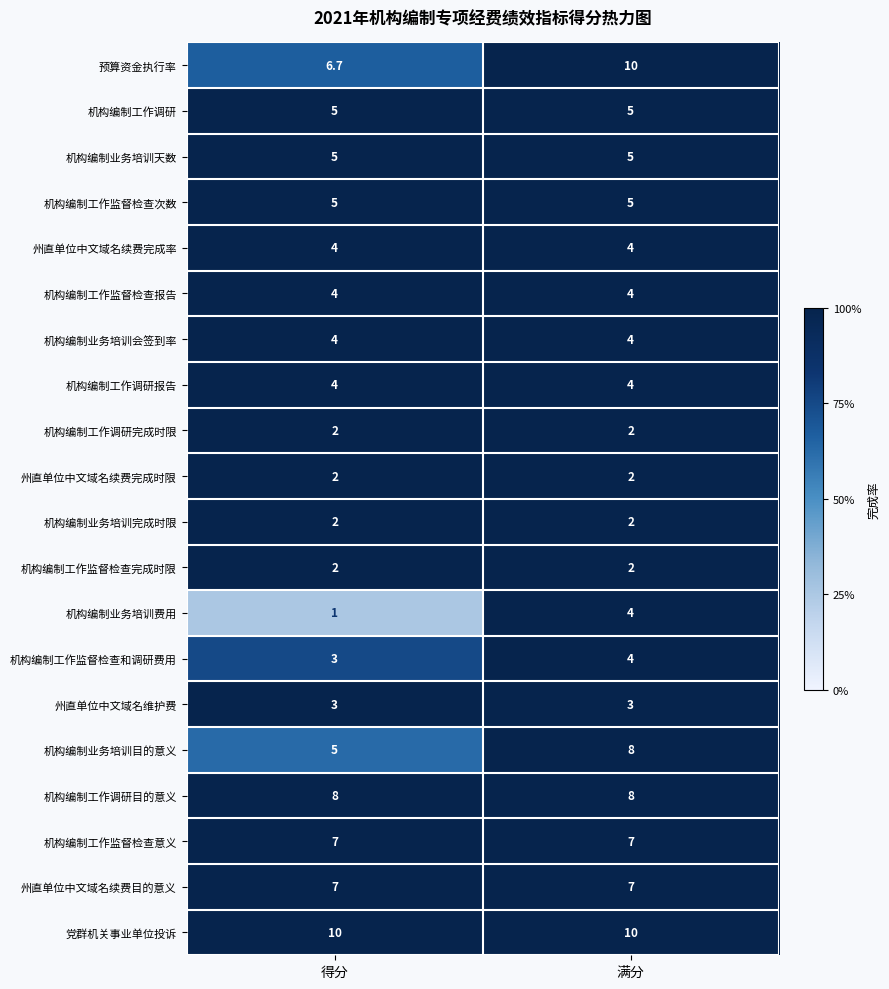

The value of 机构编制工作监督检查报告 at 得分 is 6.1. True or false?

False